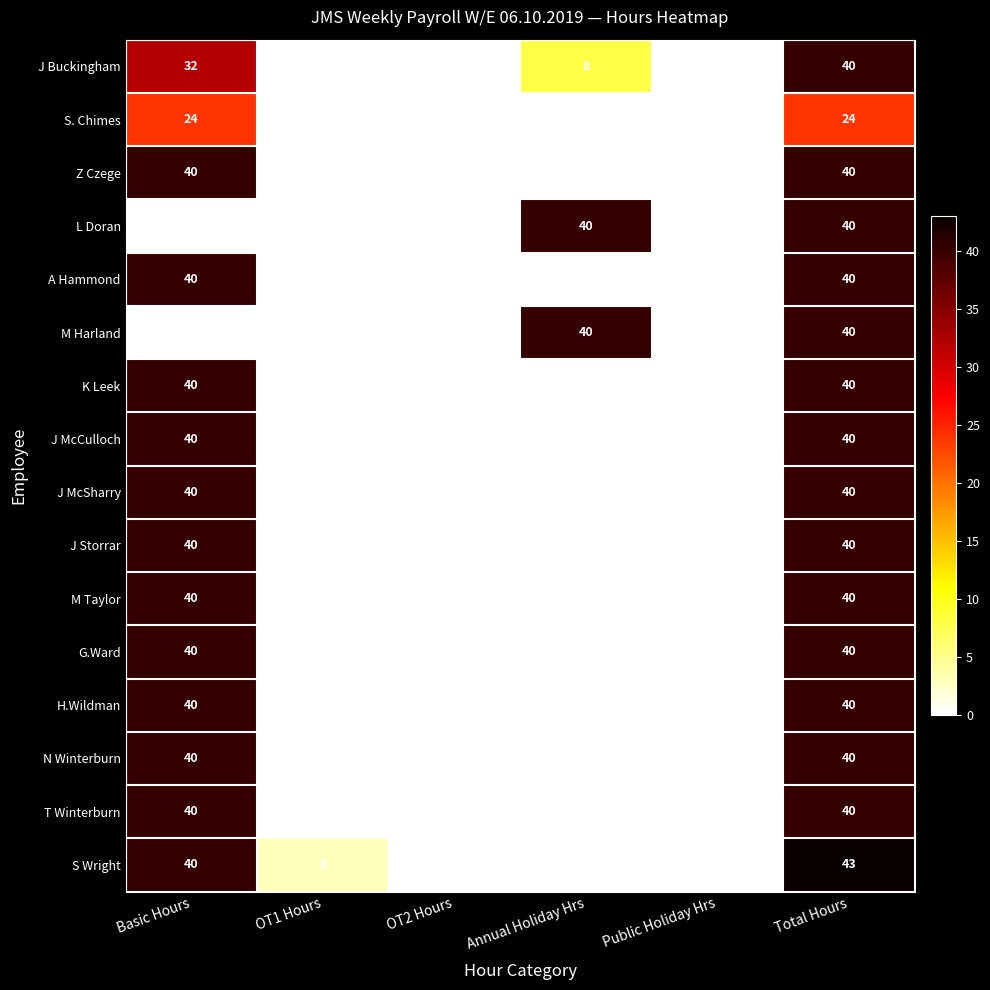

At how many categories does at least one series exceed 16?

3